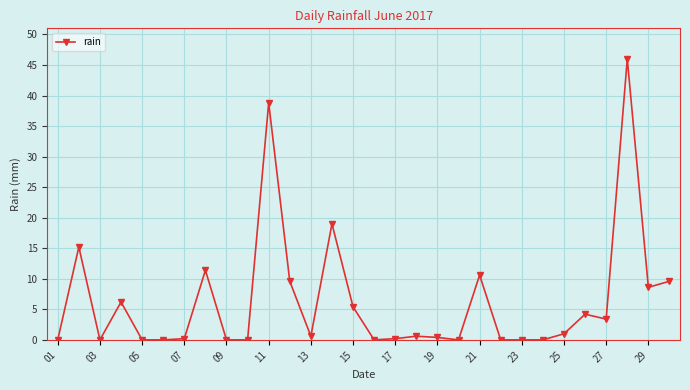

What is the sum of all values?

191.0